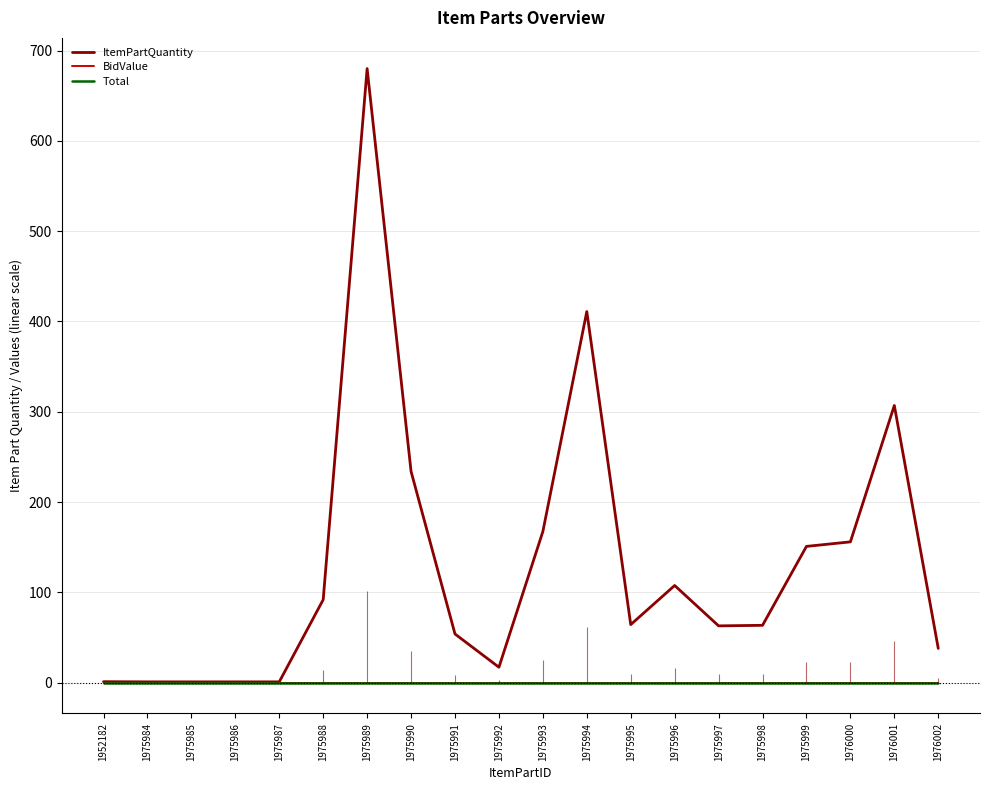

Rank the series by their maximum value, from lowest to highest.

BidValue, Total, ItemPartQuantity